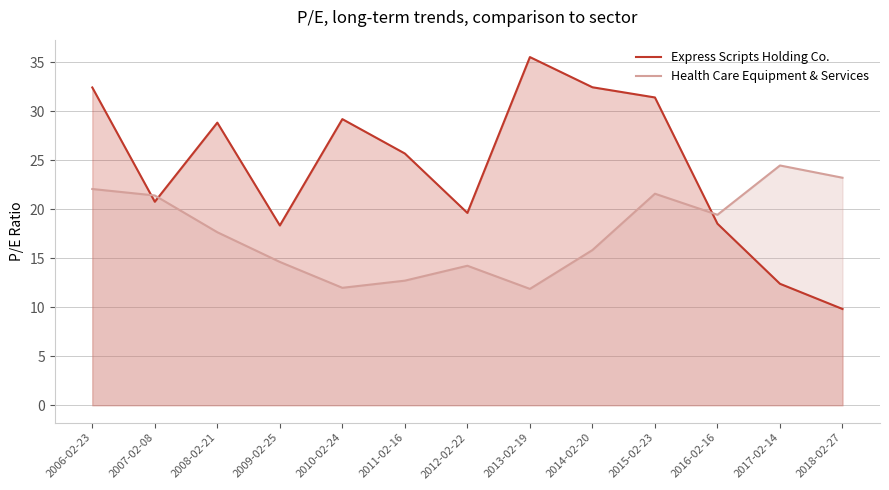

What is the highest value of the Health Care Equipment & Services series?

24.5